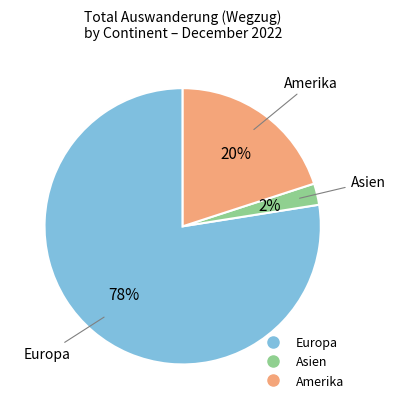

Is there a majority slice in this chart?

Yes